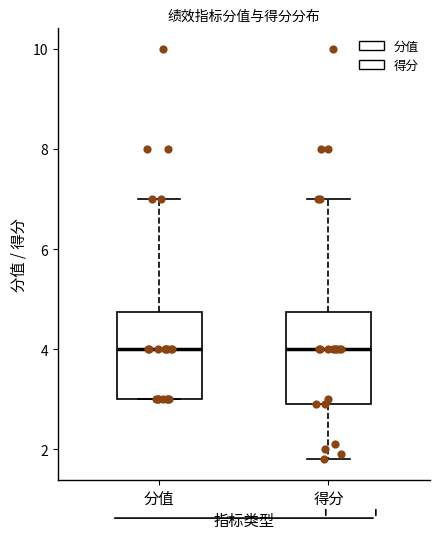

Reading left to right, read every box against the y-axis: the position of its median line, the range the box covers, and the ends of its whiskers. The values are not printed on the chart, so give them approximately, as read against the axis.

分值: median 4.0, box 3.0 to 4.8, whiskers 3.0 to 7.0
得分: median 4.0, box 3.0 to 4.8, whiskers 1.8 to 7.0